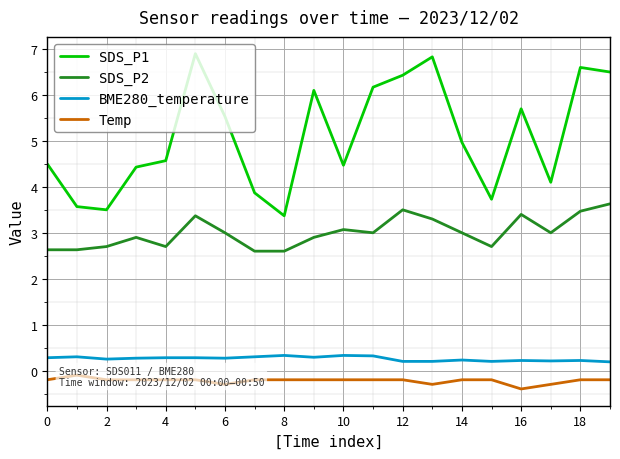

Count the number of categories in the chart.

20